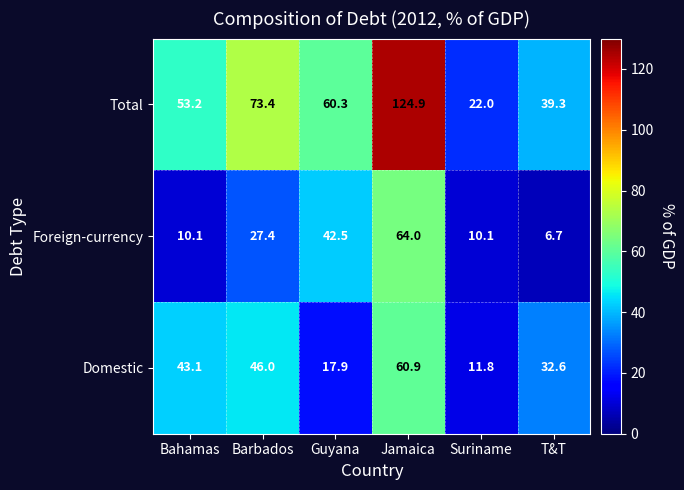

Reading left to right, transcribe all the data shown in this chart.

Total: Bahamas=53.2	Barbados=73.4	Guyana=60.3	Jamaica=124.9	Suriname=22.0	T&T=39.3
Foreign-currency: Bahamas=10.1	Barbados=27.4	Guyana=42.5	Jamaica=64.0	Suriname=10.1	T&T=6.7
Domestic: Bahamas=43.1	Barbados=46.0	Guyana=17.9	Jamaica=60.9	Suriname=11.8	T&T=32.6